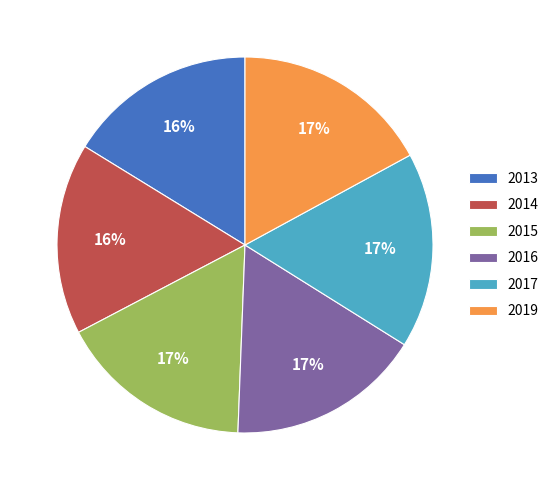

How many slices are in this pie chart?

6